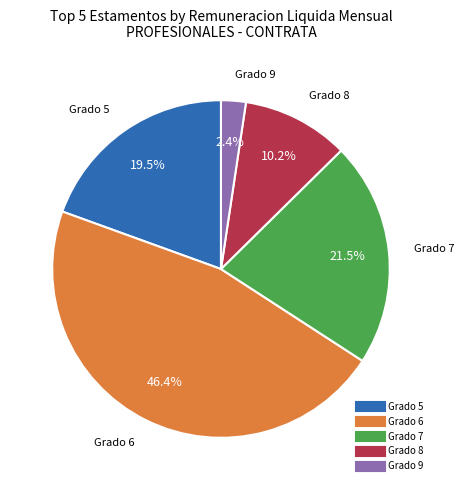

Does any single category account for the majority?

No